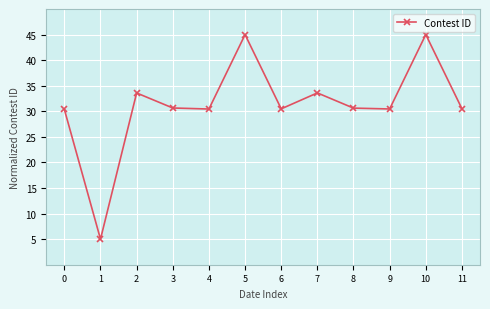

True or false: the data shows 53.8 at 3.

False